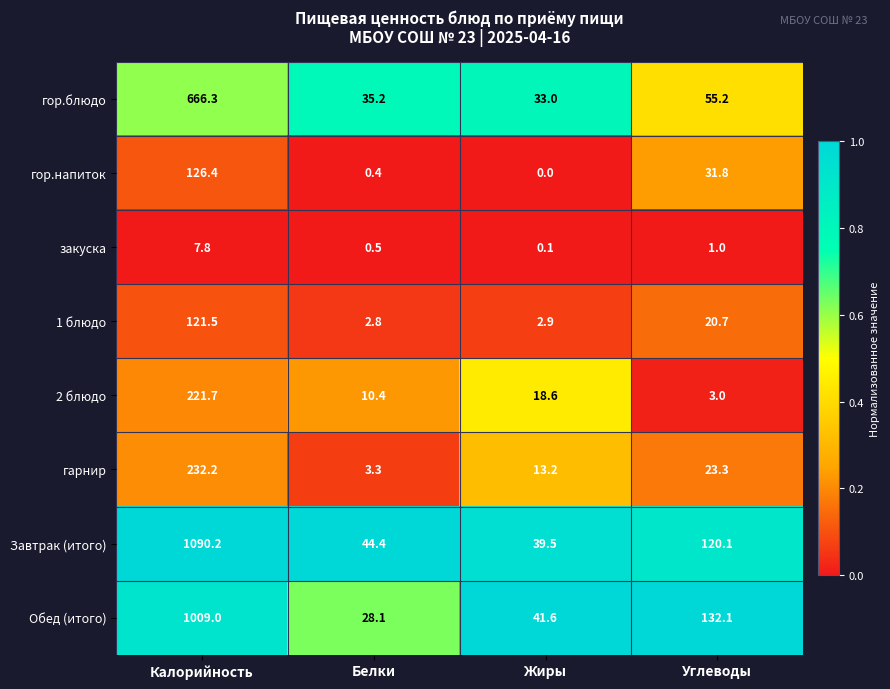

What is the sum of the гор.напиток values at Белки and Калорийность?

126.8